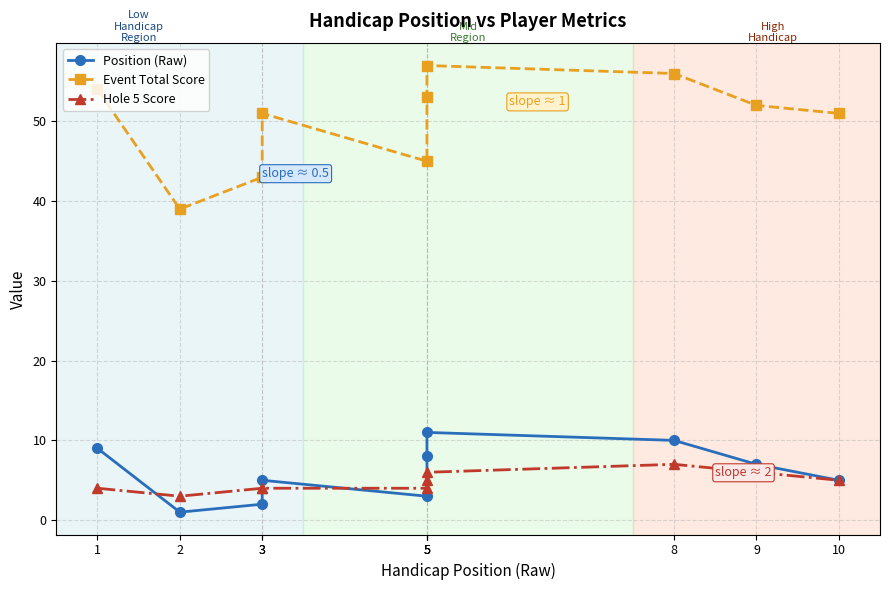

Between 2 and 3, which series saw the biggest shift?

Event Total Score